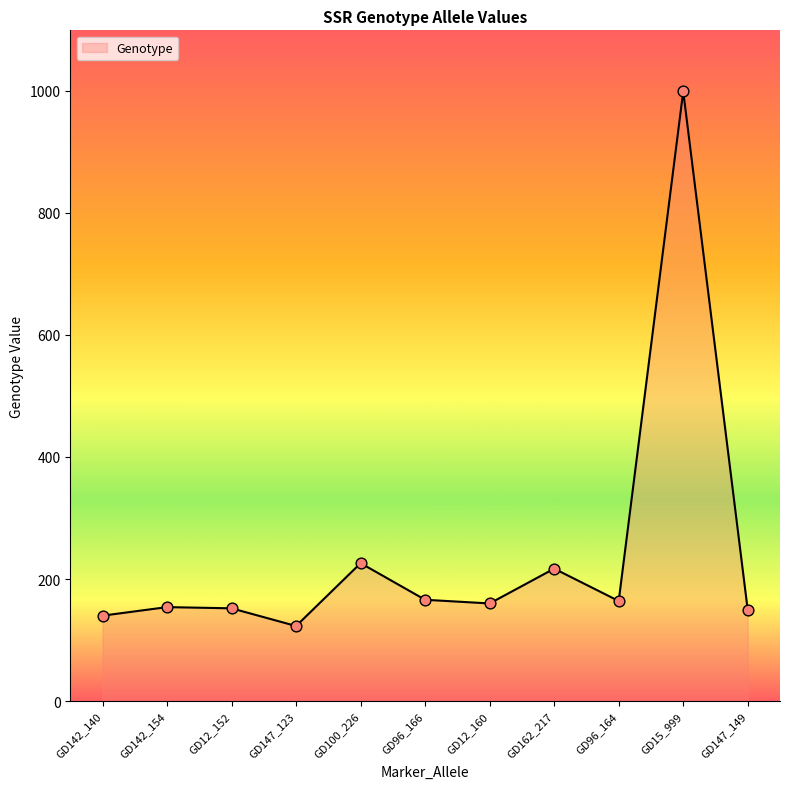

Approximately how many times larger is the value at GD100_226 compared to GD147_149?

1.5